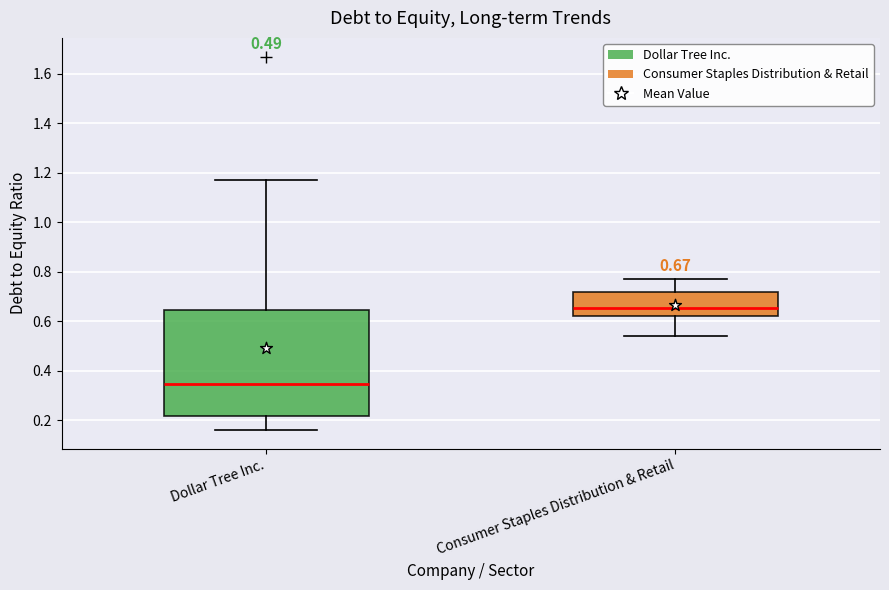

Comparing the boxes themselves (not the whiskers), which one is the tallest?

Dollar Tree Inc.